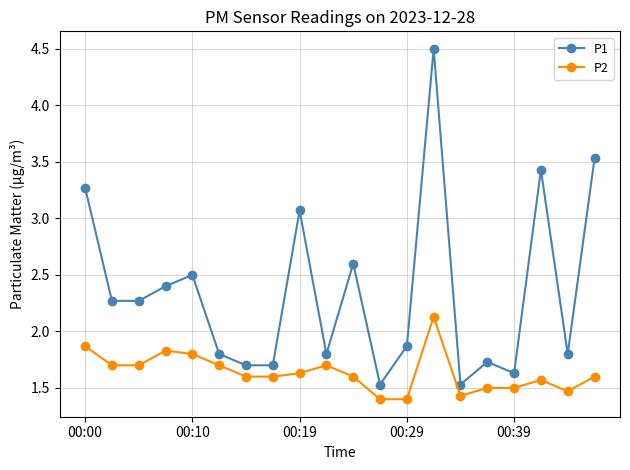

What is the sum of all P2 values?

32.7